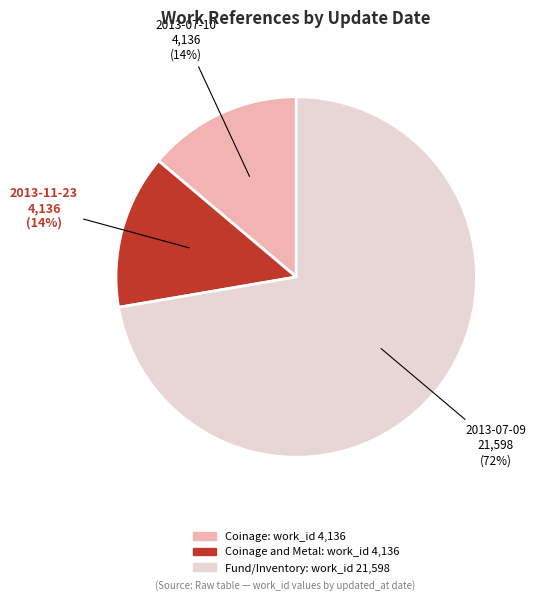

Is there a majority slice in this chart?

Yes